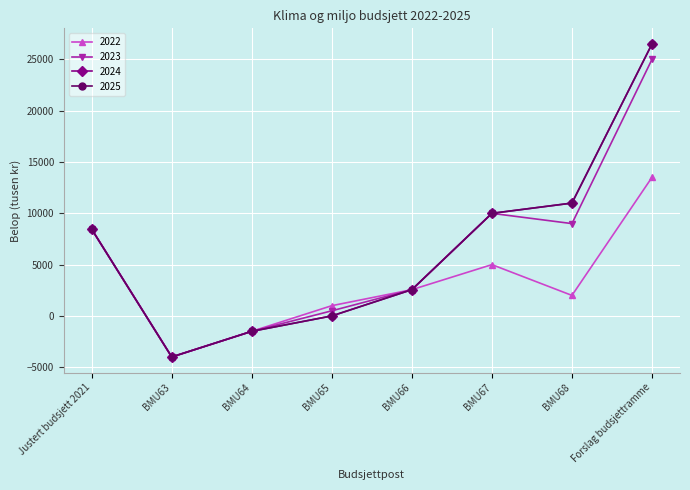

Does the chart have visible grid lines?

Yes